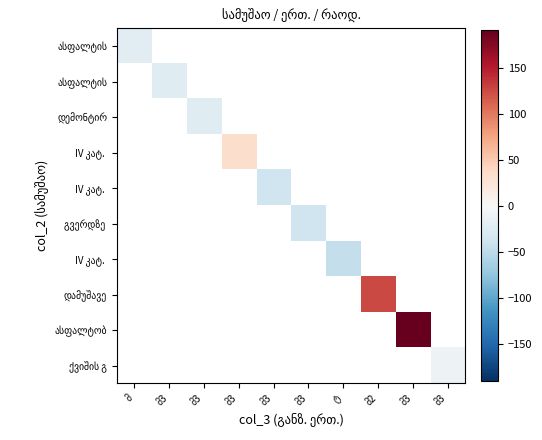

What is the maximum value shown in the chart?

190.8